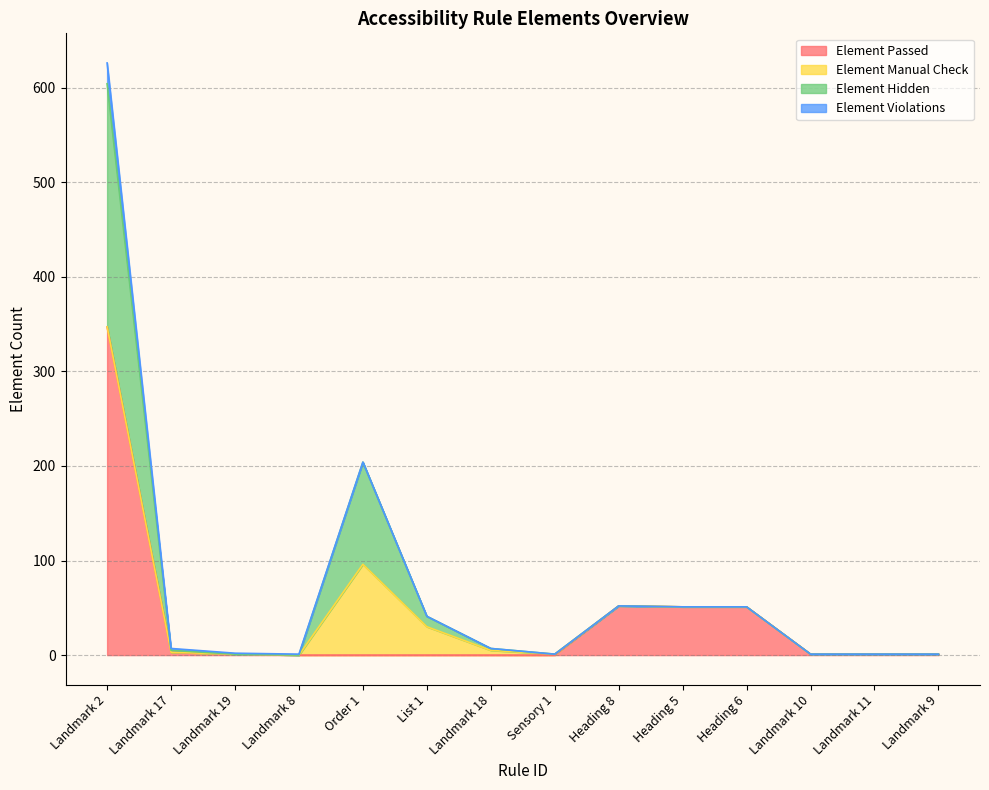

Between Order 1 and Sensory 1, which is larger?

Order 1